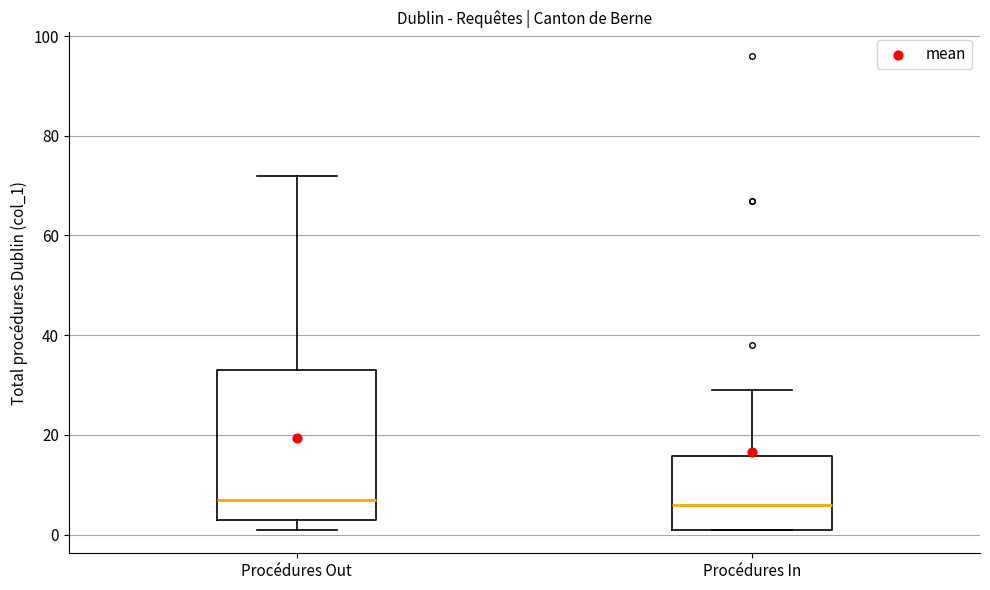

Where does the upper whisker of the box for Procédures In end on the y-axis? The values are not printed on the chart, so give them approximately, as read against the axis.

30